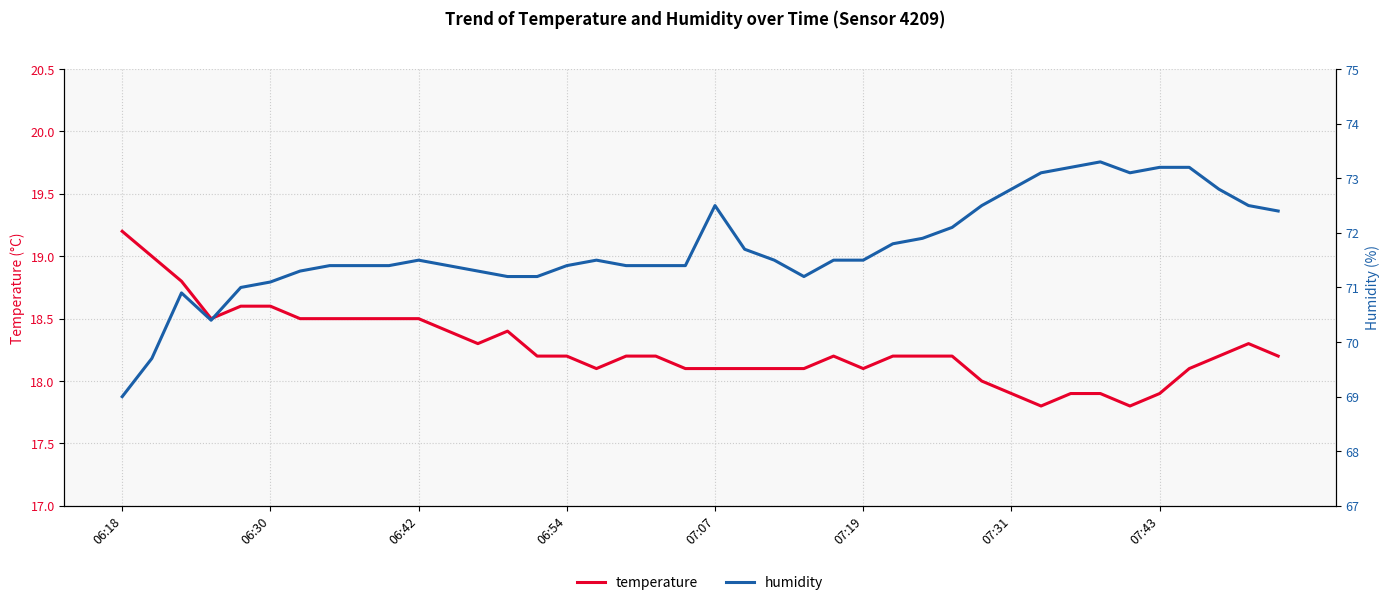

What value does the humidity series have at 36?

73.2